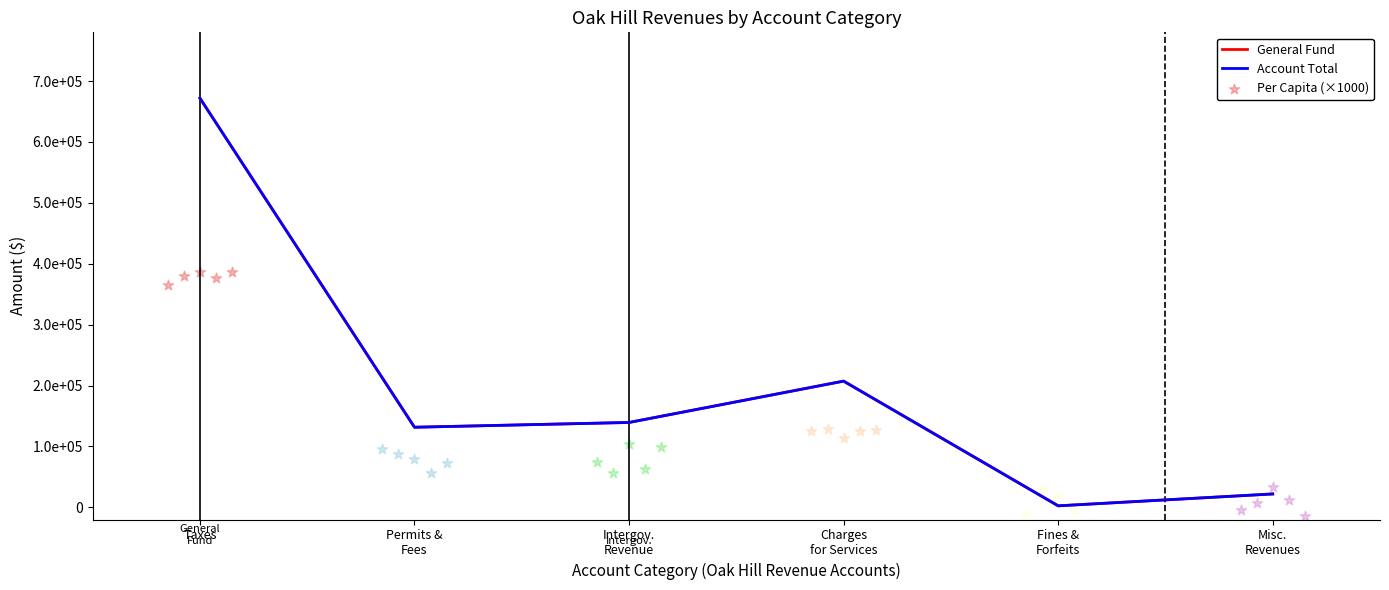

Which series has the largest total across all categories?

General Fund